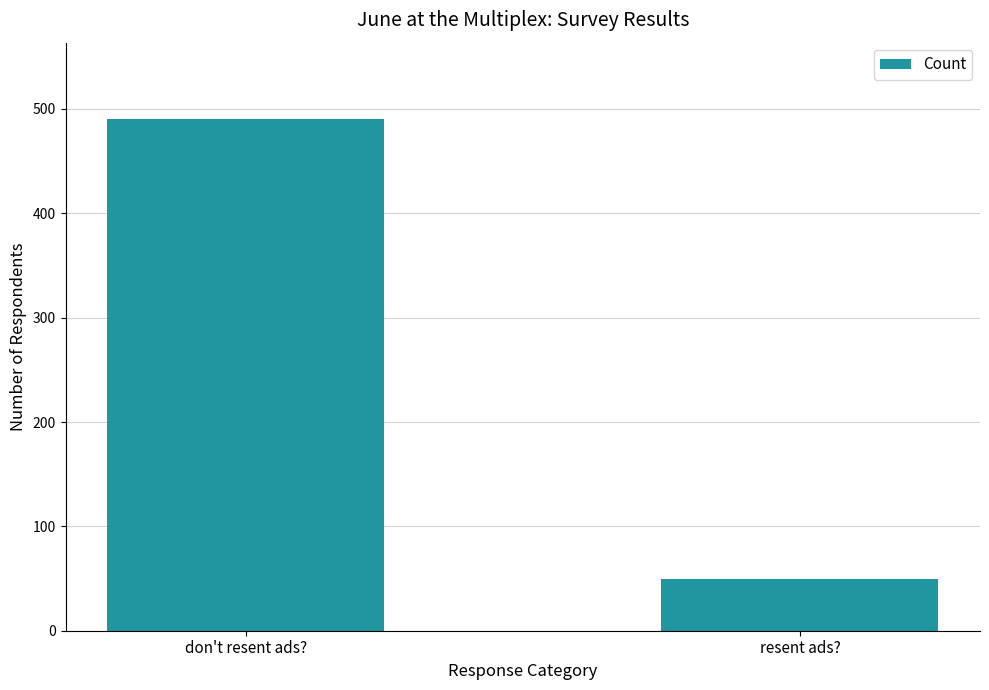

What is the label of the 1st bar from the left?

don't resent ads?